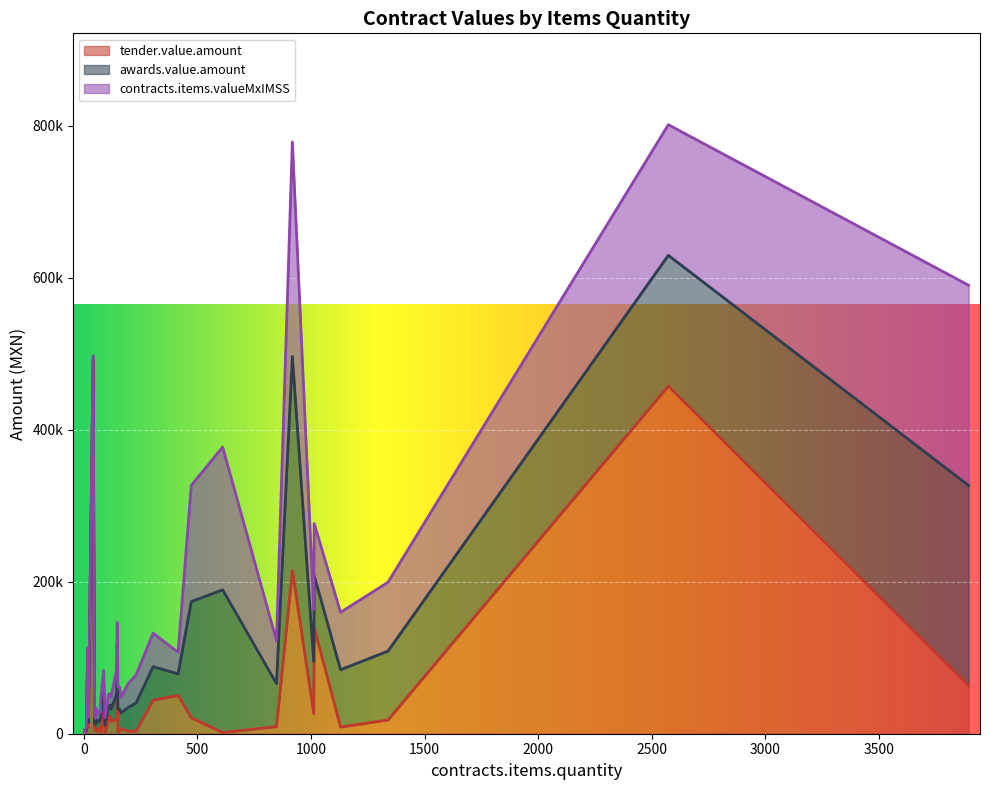

In awards.value.amount, how many points are lower than both neighbors (excluding endpoints)?

12